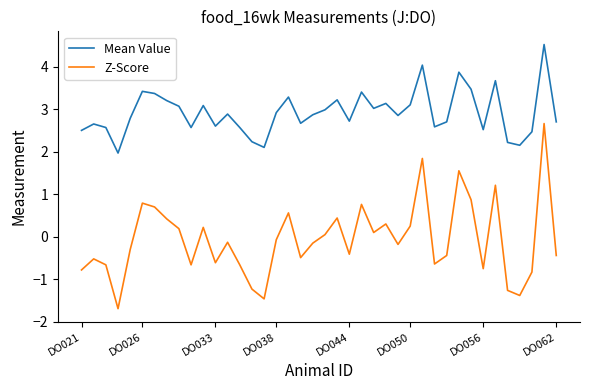

List the series in order of their overall mean, highest first.

Mean Value, Z-Score